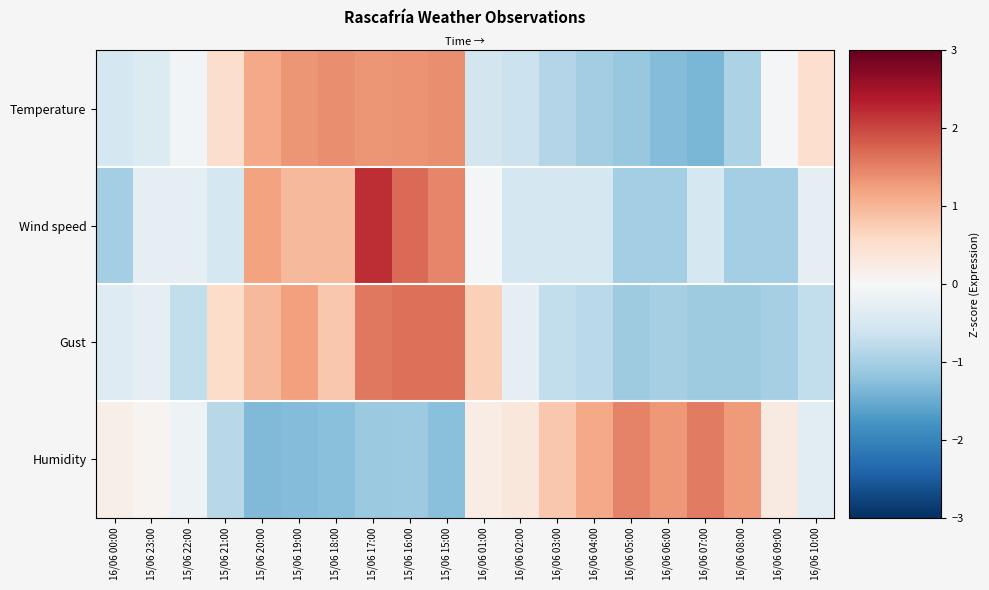

Read the Wind speed value at 16/06 05:00.

-1.0